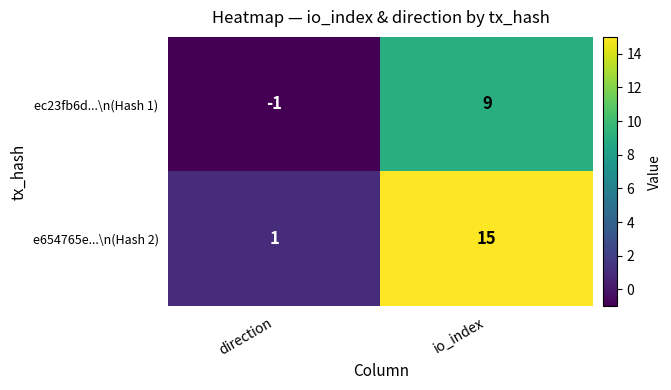

At which category is the sum across all series the highest?

io_index